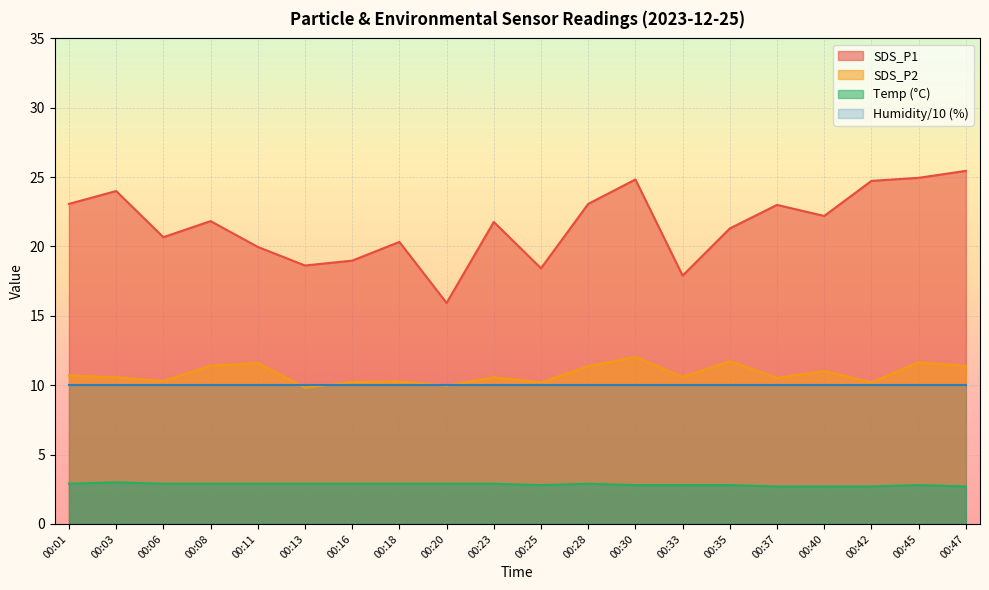

What is the difference between the second highest and second lowest values in the SDS_P2 series?

1.8